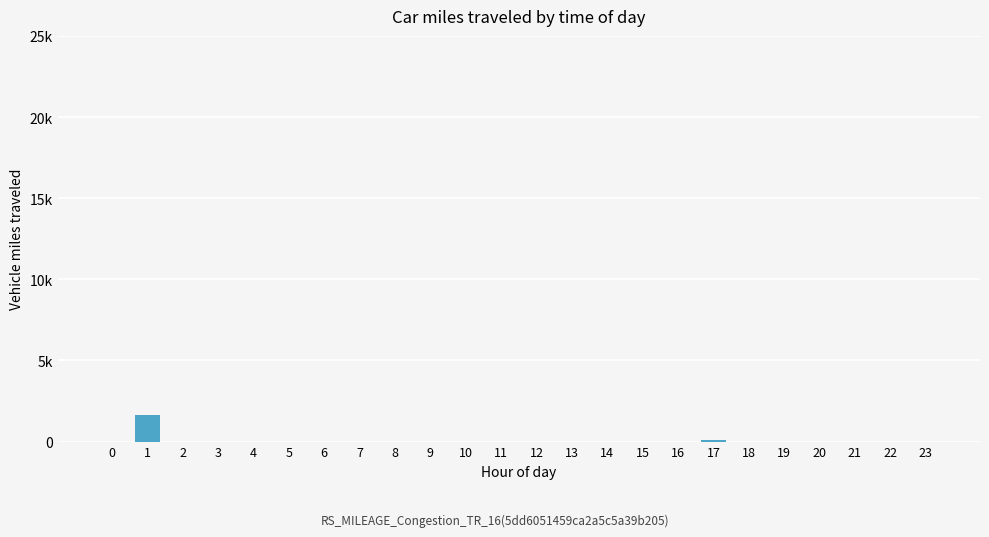

The value at 8 is 0.0. True or false?

False